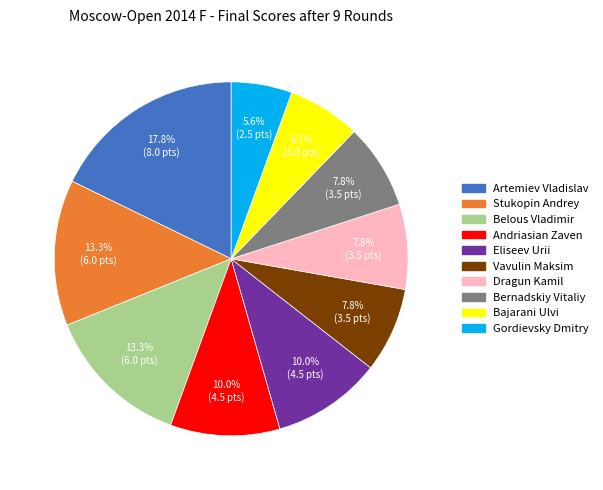

Which slice is the smallest?

Gordievsky Dmitry